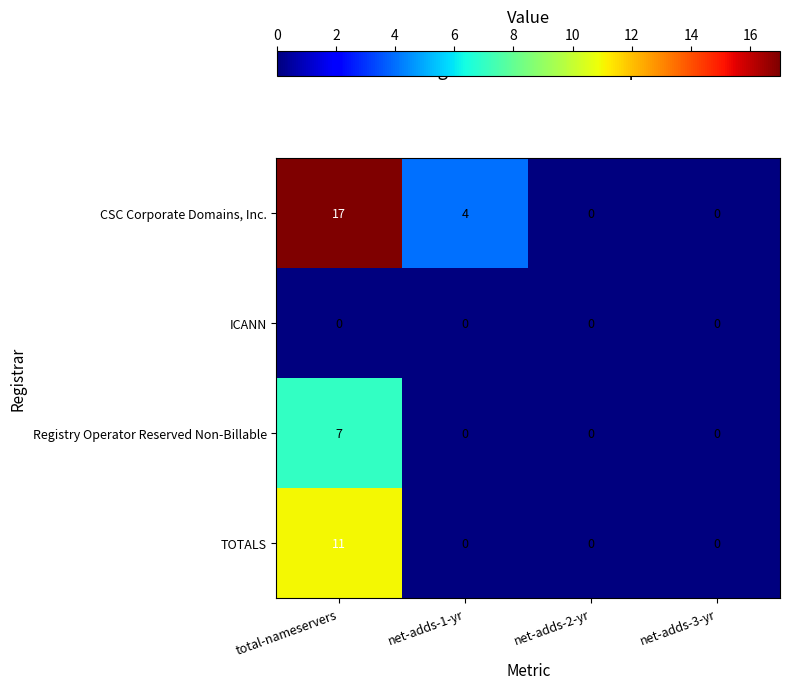

List the series in order of their peak value, lowest first.

ICANN, Registry Operator Reserved Non-Billable, TOTALS, CSC Corporate Domains, Inc.